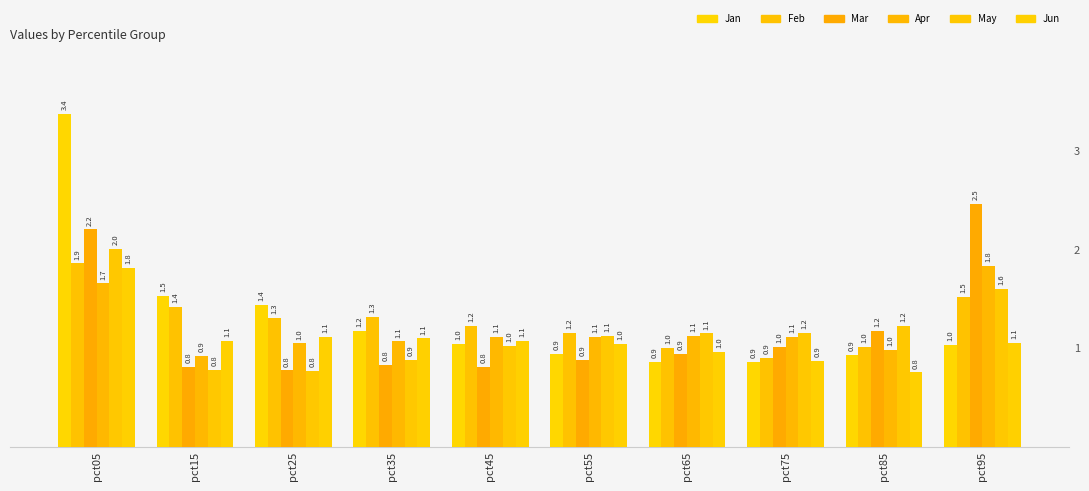

At which category does the chart reach its peak across all series?

pct05